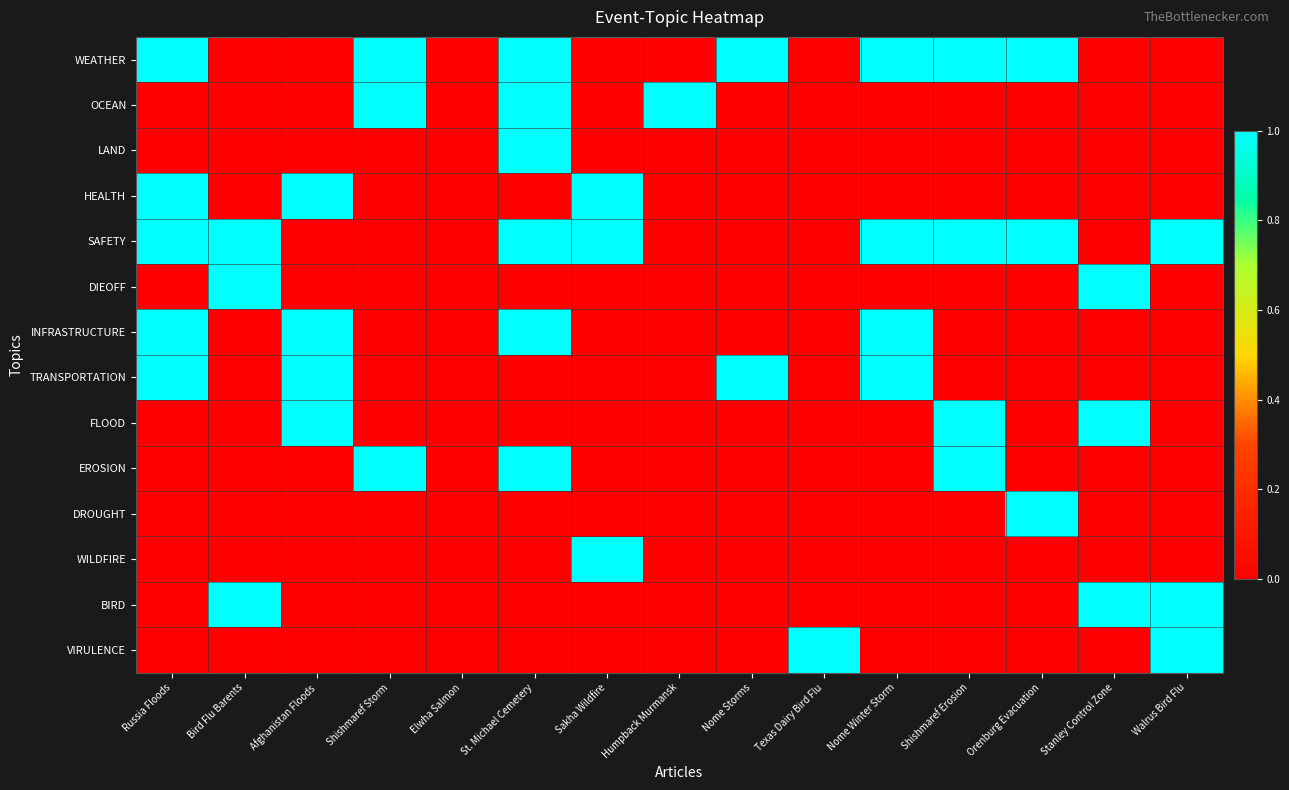

Reading left to right, transcribe all the data shown in this chart.

WEATHER: Russia Floods=1	Bird Flu Barents=0	Afghanistan Floods=0	Shishmaref Storm=1	Elwha Salmon=0	St. Michael Cemetery=1	Sakha Wildfire=0	Humpback Murmansk=0	Nome Storms=1	Texas Dairy Bird Flu=0	Nome Winter Storm=1	Shishmaref Erosion=1	Orenburg Evacuation=1	Stanley Control Zone=0	Walrus Bird Flu=0
OCEAN: Russia Floods=0	Bird Flu Barents=0	Afghanistan Floods=0	Shishmaref Storm=1	Elwha Salmon=0	St. Michael Cemetery=1	Sakha Wildfire=0	Humpback Murmansk=1	Nome Storms=0	Texas Dairy Bird Flu=0	Nome Winter Storm=0	Shishmaref Erosion=0	Orenburg Evacuation=0	Stanley Control Zone=0	Walrus Bird Flu=0
LAND: Russia Floods=0	Bird Flu Barents=0	Afghanistan Floods=0	Shishmaref Storm=0	Elwha Salmon=0	St. Michael Cemetery=1	Sakha Wildfire=0	Humpback Murmansk=0	Nome Storms=0	Texas Dairy Bird Flu=0	Nome Winter Storm=0	Shishmaref Erosion=0	Orenburg Evacuation=0	Stanley Control Zone=0	Walrus Bird Flu=0
HEALTH: Russia Floods=1	Bird Flu Barents=0	Afghanistan Floods=1	Shishmaref Storm=0	Elwha Salmon=0	St. Michael Cemetery=0	Sakha Wildfire=1	Humpback Murmansk=0	Nome Storms=0	Texas Dairy Bird Flu=0	Nome Winter Storm=0	Shishmaref Erosion=0	Orenburg Evacuation=0	Stanley Control Zone=0	Walrus Bird Flu=0
SAFETY: Russia Floods=1	Bird Flu Barents=1	Afghanistan Floods=0	Shishmaref Storm=0	Elwha Salmon=0	St. Michael Cemetery=1	Sakha Wildfire=1	Humpback Murmansk=0	Nome Storms=0	Texas Dairy Bird Flu=0	Nome Winter Storm=1	Shishmaref Erosion=1	Orenburg Evacuation=1	Stanley Control Zone=0	Walrus Bird Flu=1
DIEOFF: Russia Floods=0	Bird Flu Barents=1	Afghanistan Floods=0	Shishmaref Storm=0	Elwha Salmon=0	St. Michael Cemetery=0	Sakha Wildfire=0	Humpback Murmansk=0	Nome Storms=0	Texas Dairy Bird Flu=0	Nome Winter Storm=0	Shishmaref Erosion=0	Orenburg Evacuation=0	Stanley Control Zone=1	Walrus Bird Flu=0
INFRASTRUCTURE: Russia Floods=1	Bird Flu Barents=0	Afghanistan Floods=1	Shishmaref Storm=0	Elwha Salmon=0	St. Michael Cemetery=1	Sakha Wildfire=0	Humpback Murmansk=0	Nome Storms=0	Texas Dairy Bird Flu=0	Nome Winter Storm=1	Shishmaref Erosion=0	Orenburg Evacuation=0	Stanley Control Zone=0	Walrus Bird Flu=0
TRANSPORTATION: Russia Floods=1	Bird Flu Barents=0	Afghanistan Floods=1	Shishmaref Storm=0	Elwha Salmon=0	St. Michael Cemetery=0	Sakha Wildfire=0	Humpback Murmansk=0	Nome Storms=1	Texas Dairy Bird Flu=0	Nome Winter Storm=1	Shishmaref Erosion=0	Orenburg Evacuation=0	Stanley Control Zone=0	Walrus Bird Flu=0
FLOOD: Russia Floods=0	Bird Flu Barents=0	Afghanistan Floods=1	Shishmaref Storm=0	Elwha Salmon=0	St. Michael Cemetery=0	Sakha Wildfire=0	Humpback Murmansk=0	Nome Storms=0	Texas Dairy Bird Flu=0	Nome Winter Storm=0	Shishmaref Erosion=1	Orenburg Evacuation=0	Stanley Control Zone=1	Walrus Bird Flu=0
EROSION: Russia Floods=0	Bird Flu Barents=0	Afghanistan Floods=0	Shishmaref Storm=1	Elwha Salmon=0	St. Michael Cemetery=1	Sakha Wildfire=0	Humpback Murmansk=0	Nome Storms=0	Texas Dairy Bird Flu=0	Nome Winter Storm=0	Shishmaref Erosion=1	Orenburg Evacuation=0	Stanley Control Zone=0	Walrus Bird Flu=0
DROUGHT: Russia Floods=0	Bird Flu Barents=0	Afghanistan Floods=0	Shishmaref Storm=0	Elwha Salmon=0	St. Michael Cemetery=0	Sakha Wildfire=0	Humpback Murmansk=0	Nome Storms=0	Texas Dairy Bird Flu=0	Nome Winter Storm=0	Shishmaref Erosion=0	Orenburg Evacuation=1	Stanley Control Zone=0	Walrus Bird Flu=0
WILDFIRE: Russia Floods=0	Bird Flu Barents=0	Afghanistan Floods=0	Shishmaref Storm=0	Elwha Salmon=0	St. Michael Cemetery=0	Sakha Wildfire=1	Humpback Murmansk=0	Nome Storms=0	Texas Dairy Bird Flu=0	Nome Winter Storm=0	Shishmaref Erosion=0	Orenburg Evacuation=0	Stanley Control Zone=0	Walrus Bird Flu=0
BIRD: Russia Floods=0	Bird Flu Barents=1	Afghanistan Floods=0	Shishmaref Storm=0	Elwha Salmon=0	St. Michael Cemetery=0	Sakha Wildfire=0	Humpback Murmansk=0	Nome Storms=0	Texas Dairy Bird Flu=0	Nome Winter Storm=0	Shishmaref Erosion=0	Orenburg Evacuation=0	Stanley Control Zone=1	Walrus Bird Flu=1
VIRULENCE: Russia Floods=0	Bird Flu Barents=0	Afghanistan Floods=0	Shishmaref Storm=0	Elwha Salmon=0	St. Michael Cemetery=0	Sakha Wildfire=0	Humpback Murmansk=0	Nome Storms=0	Texas Dairy Bird Flu=1	Nome Winter Storm=0	Shishmaref Erosion=0	Orenburg Evacuation=0	Stanley Control Zone=0	Walrus Bird Flu=1